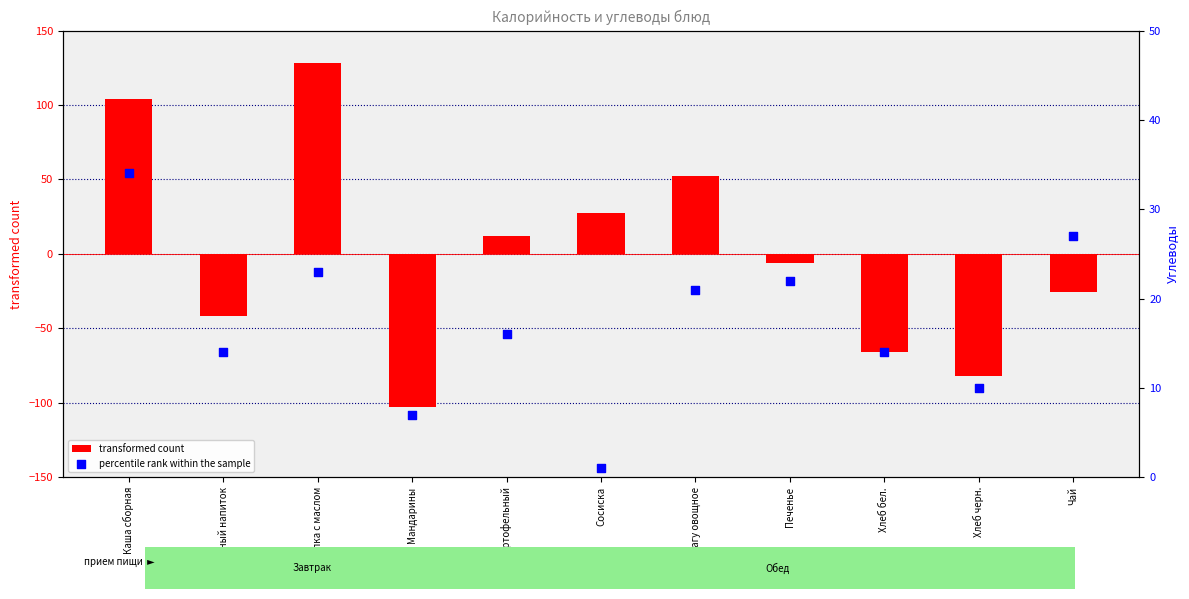

What are all the series names shown in the legend?

transformed count, percentile rank within the sample